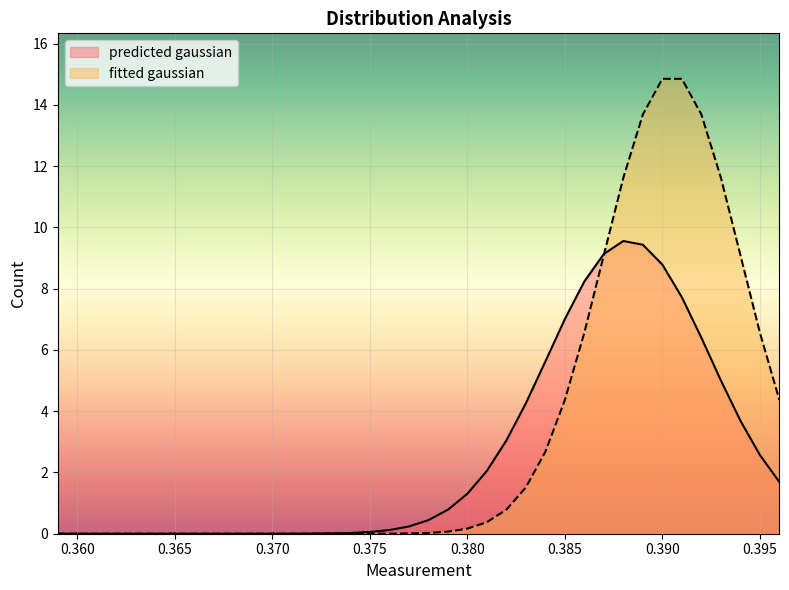

Which series has the widest spread of values?

fitted gaussian